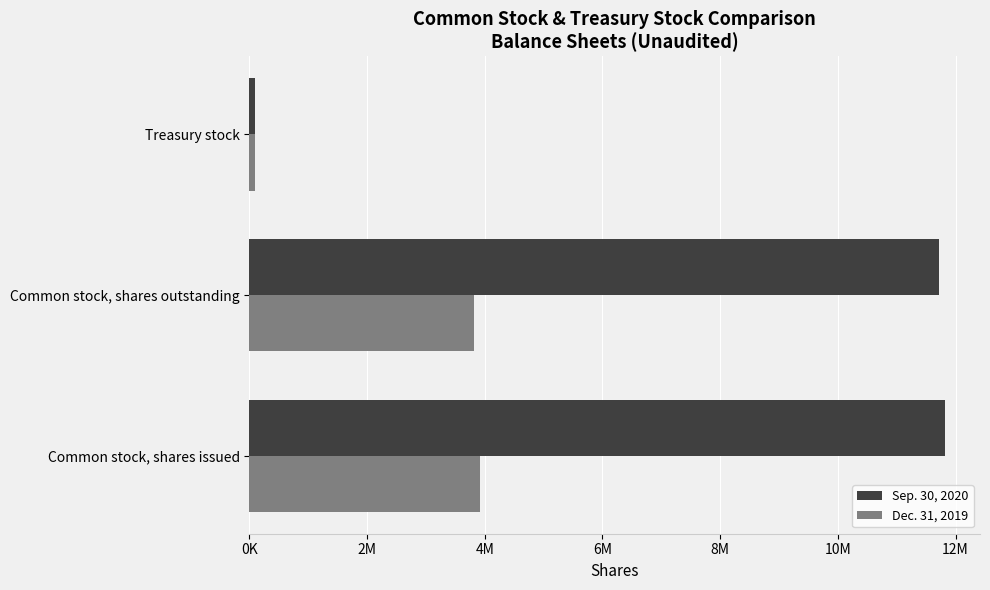

What is the value of the Dec. 31, 2019 bar at the 3rd from the left?

94813